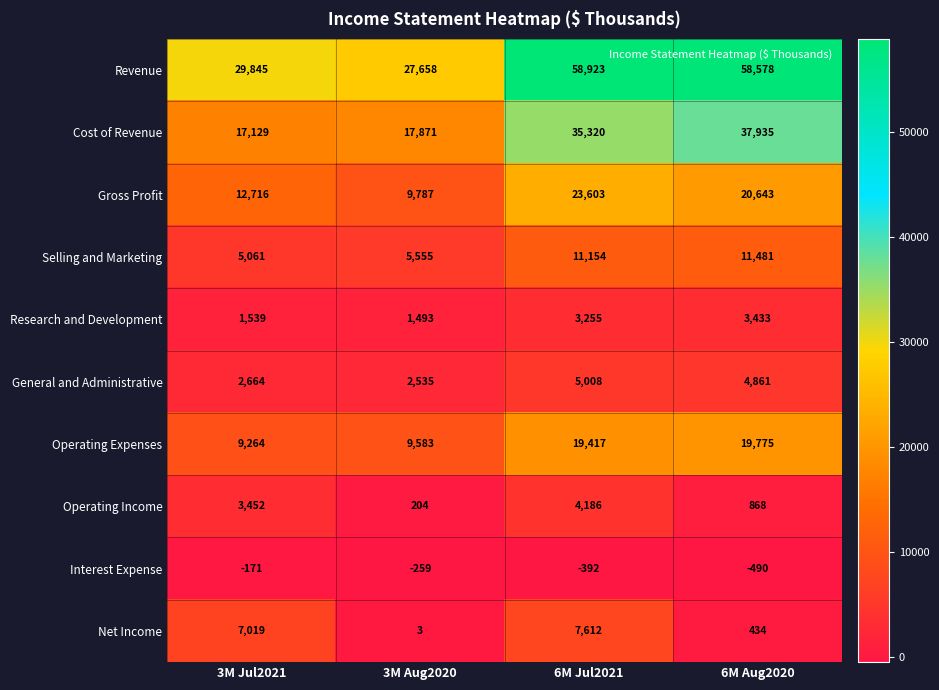

What is the sum of all Gross Profit values?

66749